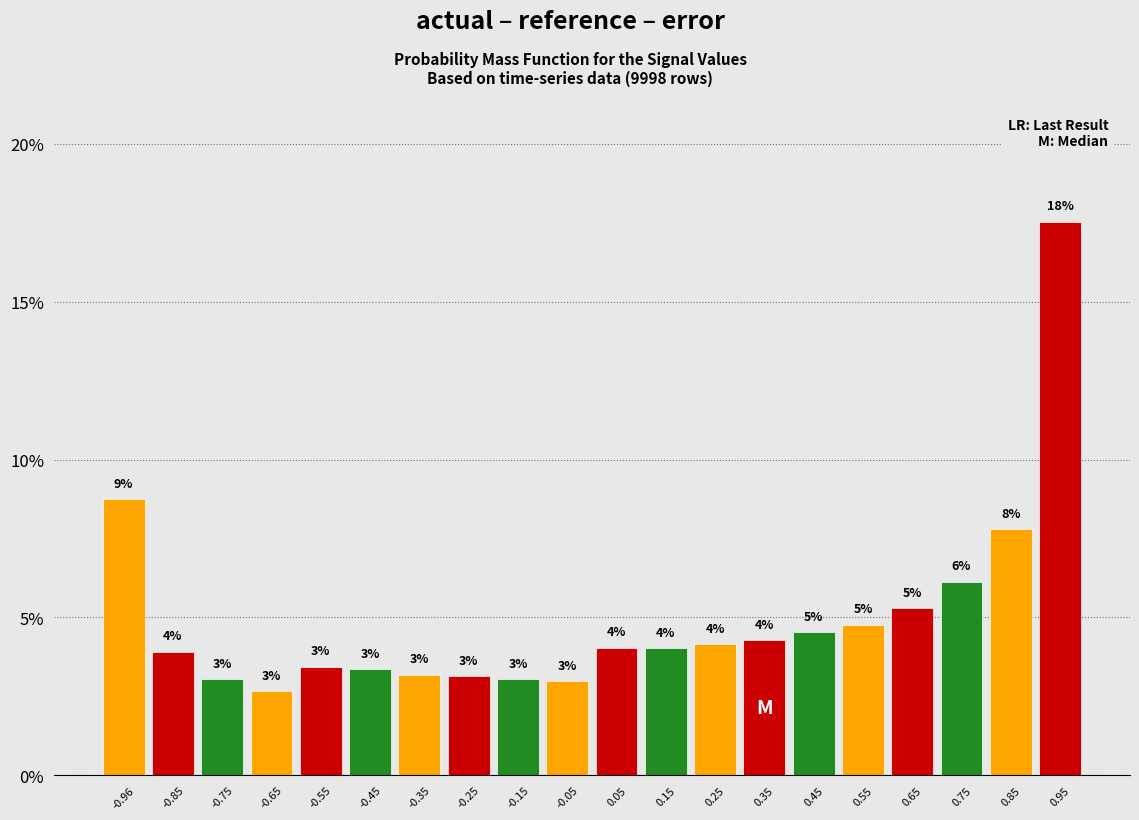

Over which range of the x-axis is the bar tallest?

0.9 to 1.0